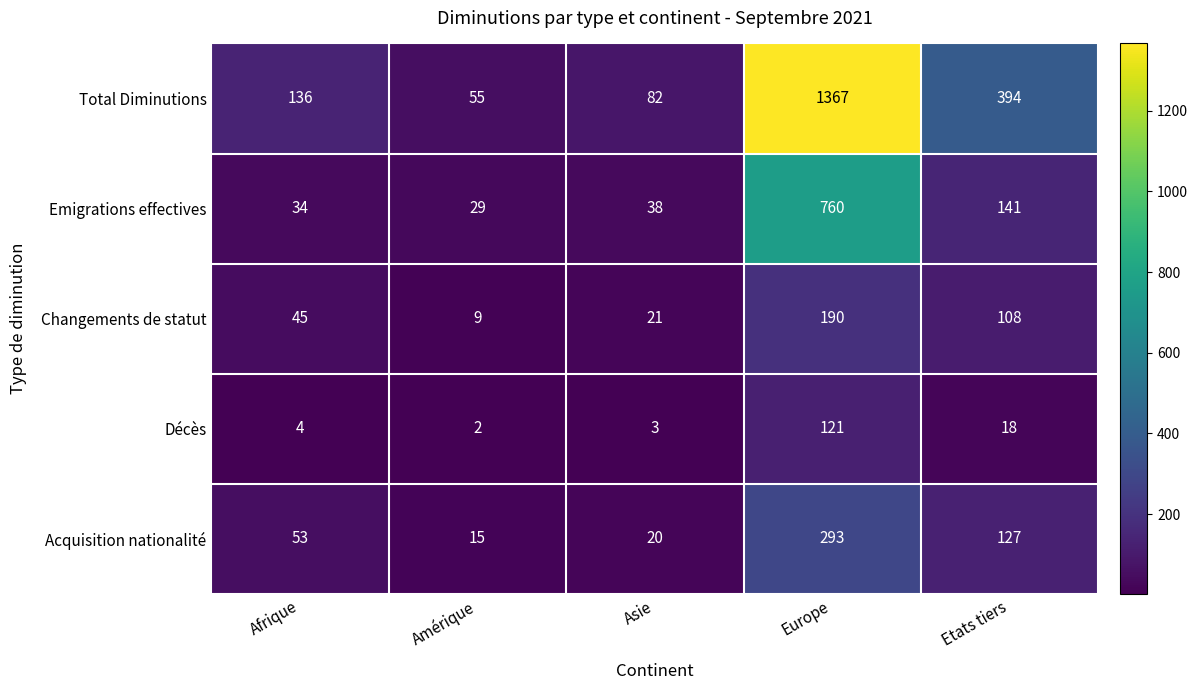

Where is Emigrations effectives nearest to the value 394?

Etats tiers